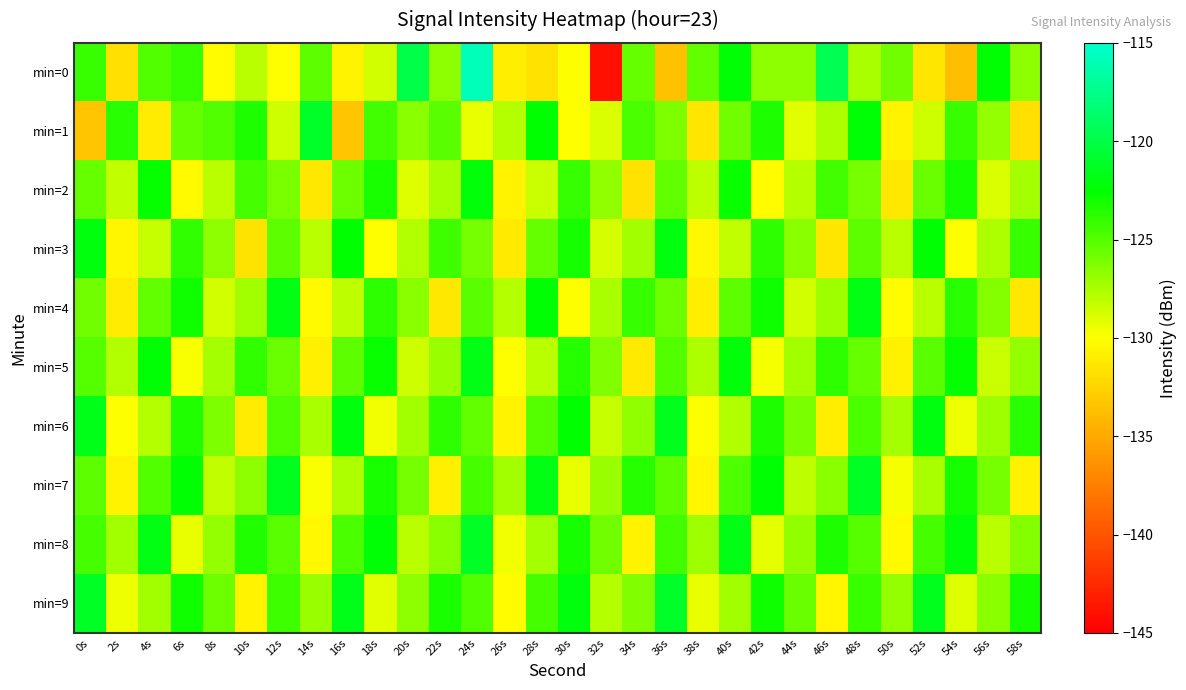

Reading left to right, what are all the values shown in this chart?

min=0: 0s=-124.2	2s=-131.8	4s=-124.9	6s=-124.1	8s=-130.2	10s=-127.9	12s=-130.0	14s=-125.3	16s=-130.6	18s=-128.6	20s=-119.9	22s=-126.6	24s=-115.7	26s=-130.9	28s=-131.7	30s=-129.9	32s=-144.1	34s=-125.5	36s=-133.6	38s=-125.4	40s=-122.4	42s=-126.7	44s=-126.7	46s=-119.5	48s=-127.5	50s=-125.8	52s=-131.4	54s=-133.9	56s=-122.4	58s=-126.7
min=1: 0s=-133.4	2s=-123.7	4s=-131.1	6s=-125.4	8s=-125.0	10s=-123.4	12s=-128.5	14s=-121.1	16s=-133.4	18s=-124.4	20s=-126.5	22s=-125.1	24s=-129.3	26s=-127.8	28s=-122.6	30s=-130.1	32s=-128.9	34s=-124.7	36s=-126.2	38s=-131.5	40s=-125.8	42s=-123.4	44s=-129.1	46s=-127.6	48s=-122.3	50s=-130.7	52s=-128.5	54s=-124.2	56s=-126.9	58s=-131.8
min=2: 0s=-125.5	2s=-128.2	4s=-122.7	6s=-130.3	8s=-127.9	10s=-124.5	12s=-126.1	14s=-131.4	16s=-125.7	18s=-123.3	20s=-129.0	22s=-127.5	24s=-122.2	26s=-130.6	28s=-128.4	30s=-124.1	32s=-126.8	34s=-131.7	36s=-125.4	38s=-128.1	40s=-122.8	42s=-130.2	44s=-127.8	46s=-124.4	48s=-126.0	50s=-131.3	52s=-125.6	54s=-123.2	56s=-128.9	58s=-127.4
min=3: 0s=-122.1	2s=-130.5	4s=-128.3	6s=-124.0	8s=-126.7	10s=-131.6	12s=-125.3	14s=-128.0	16s=-122.6	18s=-130.1	20s=-127.7	22s=-124.3	24s=-125.9	26s=-131.2	28s=-125.5	30s=-123.1	32s=-128.8	34s=-127.3	36s=-122.0	38s=-130.4	40s=-128.2	42s=-123.9	44s=-126.6	46s=-131.5	48s=-125.2	50s=-127.9	52s=-122.5	54s=-130.0	56s=-127.6	58s=-124.2
min=4: 0s=-125.8	2s=-131.1	4s=-125.4	6s=-123.0	8s=-128.7	10s=-127.2	12s=-121.9	14s=-130.3	16s=-128.1	18s=-123.8	20s=-126.5	22s=-131.4	24s=-125.1	26s=-127.8	28s=-122.4	30s=-129.9	32s=-127.5	34s=-124.1	36s=-125.7	38s=-131.0	40s=-125.3	42s=-122.9	44s=-128.6	46s=-127.1	48s=-121.8	50s=-130.2	52s=-128.0	54s=-123.7	56s=-126.4	58s=-131.3
min=5: 0s=-125.0	2s=-127.7	4s=-122.3	6s=-129.8	8s=-127.4	10s=-124.0	12s=-125.6	14s=-130.9	16s=-125.2	18s=-122.8	20s=-128.5	22s=-127.0	24s=-121.7	26s=-130.1	28s=-127.9	30s=-123.6	32s=-126.3	34s=-131.2	36s=-124.9	38s=-127.6	40s=-122.2	42s=-129.7	44s=-127.3	46s=-123.9	48s=-125.5	50s=-130.8	52s=-125.1	54s=-122.7	56s=-128.4	58s=-126.9
min=6: 0s=-121.6	2s=-130.0	4s=-127.8	6s=-123.5	8s=-126.2	10s=-131.1	12s=-124.8	14s=-127.5	16s=-122.1	18s=-129.6	20s=-127.2	22s=-123.8	24s=-125.4	26s=-130.7	28s=-125.0	30s=-122.6	32s=-128.3	34s=-126.8	36s=-121.5	38s=-129.9	40s=-127.7	42s=-123.4	44s=-126.1	46s=-131.0	48s=-124.7	50s=-127.4	52s=-122.0	54s=-129.5	56s=-127.1	58s=-123.7
min=7: 0s=-125.3	2s=-130.6	4s=-124.9	6s=-122.5	8s=-128.2	10s=-126.7	12s=-121.4	14s=-129.8	16s=-127.6	18s=-123.3	20s=-126.0	22s=-130.9	24s=-124.6	26s=-127.3	28s=-121.9	30s=-129.4	32s=-127.0	34s=-123.6	36s=-125.2	38s=-130.5	40s=-124.8	42s=-122.4	44s=-128.1	46s=-126.6	48s=-121.3	50s=-129.7	52s=-127.5	54s=-123.2	56s=-125.9	58s=-130.8
min=8: 0s=-124.5	2s=-127.2	4s=-121.8	6s=-129.3	8s=-126.9	10s=-123.5	12s=-125.1	14s=-130.4	16s=-124.7	18s=-122.3	20s=-128.0	22s=-126.5	24s=-121.2	26s=-129.6	28s=-127.4	30s=-123.1	32s=-125.8	34s=-130.7	36s=-124.4	38s=-127.1	40s=-121.7	42s=-129.2	44s=-126.8	46s=-123.4	48s=-125.0	50s=-130.3	52s=-124.6	54s=-122.2	56s=-127.9	58s=-126.4
min=9: 0s=-121.1	2s=-129.5	4s=-127.3	6s=-123.0	8s=-125.7	10s=-130.6	12s=-124.3	14s=-127.0	16s=-121.6	18s=-129.1	20s=-126.7	22s=-123.3	24s=-124.9	26s=-130.2	28s=-124.5	30s=-122.1	32s=-127.8	34s=-126.3	36s=-121.0	38s=-129.4	40s=-127.2	42s=-122.9	44s=-125.6	46s=-130.5	48s=-124.2	50s=-126.9	52s=-121.5	54s=-129.0	56s=-126.6	58s=-123.2